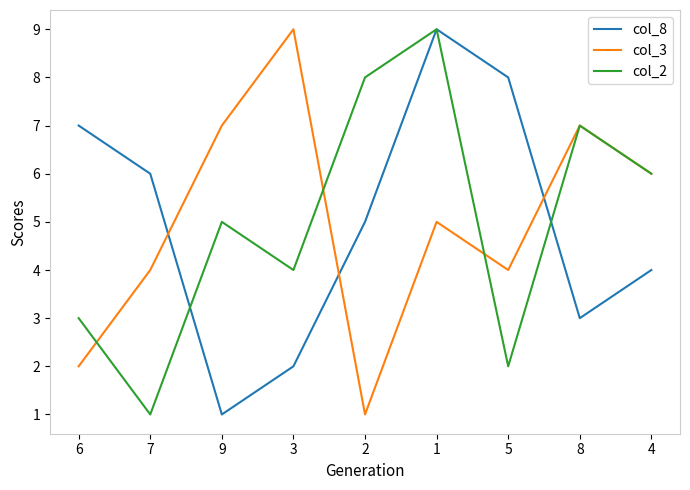

Which series ends up on top after the final intersection of col_8 and col_3?

col_3